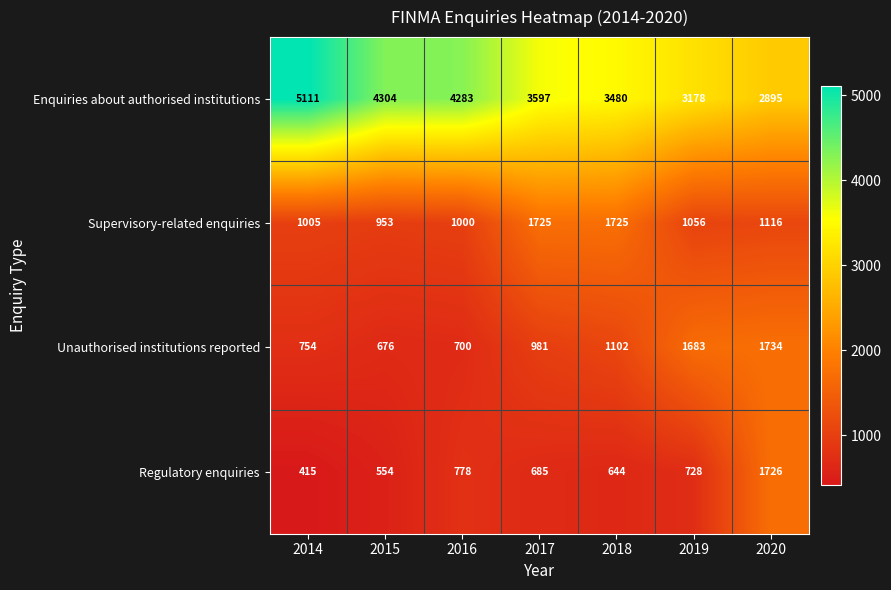

Is it true that Regulatory enquiries equals 257 at 2014?

False